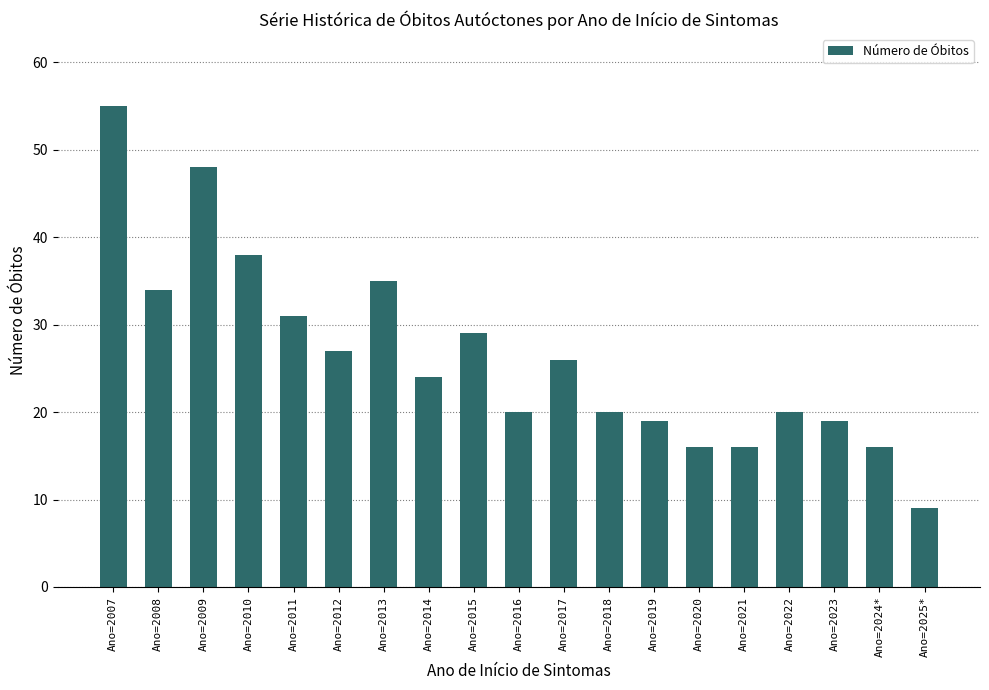

The chart shows a value of 20 at Ano=2022. True or false?

True